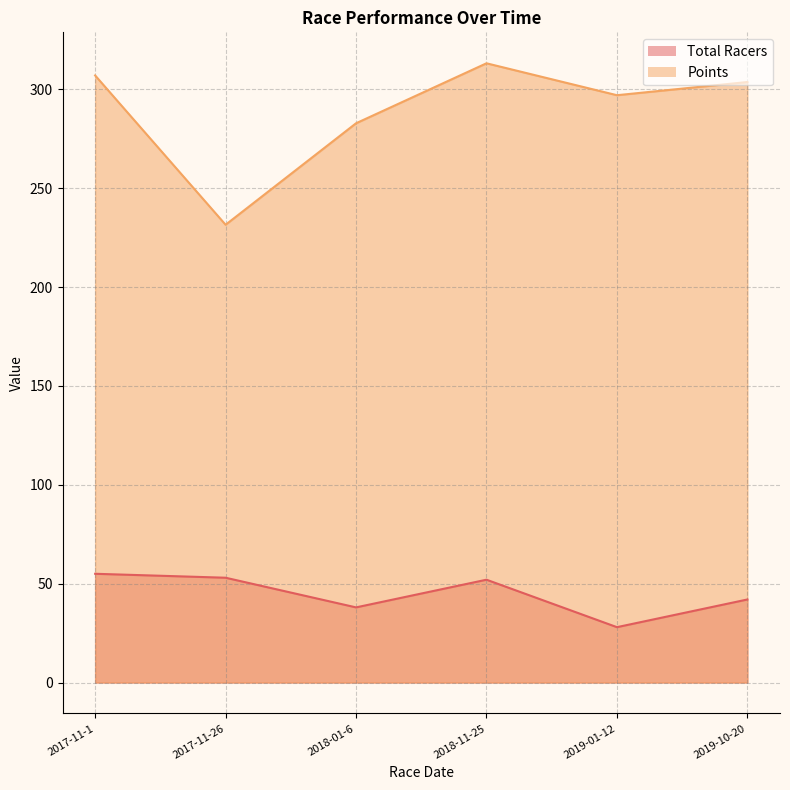

Reading left to right, list all the values displayed in this chart.

Total Racers: 55.0	53.0	38.0	52.0	28.0	42.0
Points: 307.0	231.5	282.8	313.1	297.0	303.7